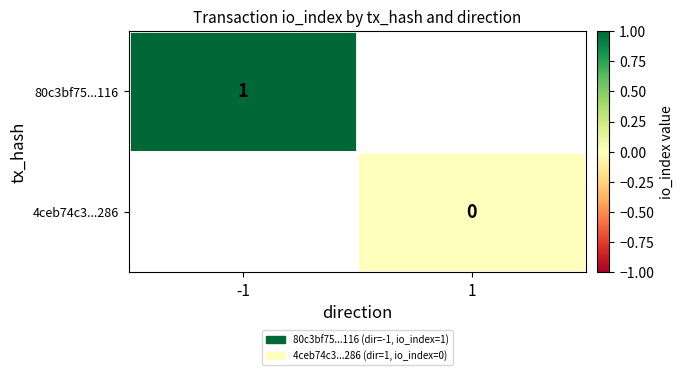

The value of 80c3bf75...116 at -1 is 1. True or false?

True